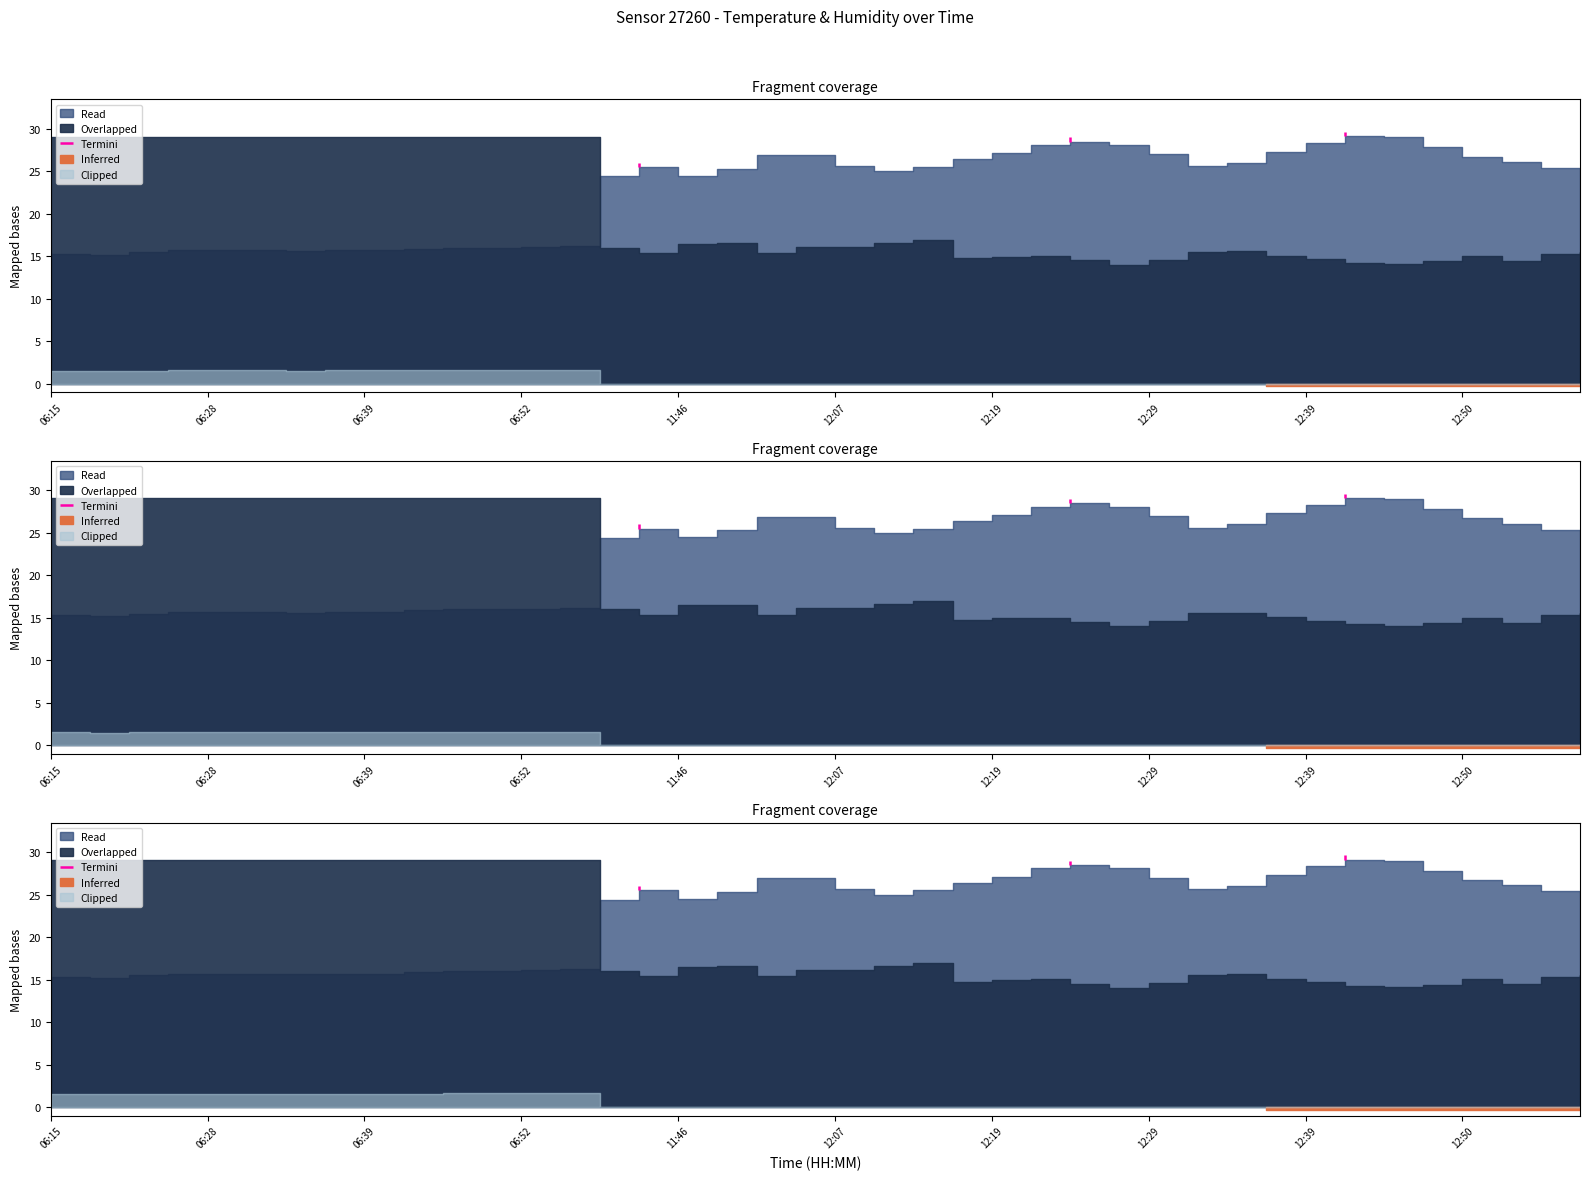

What is the value of the 2nd point from the left?

26.0